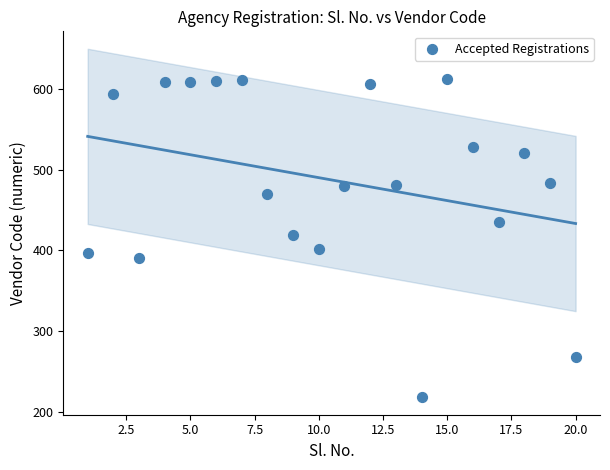

What is the range of Y values (max minus min)?

394